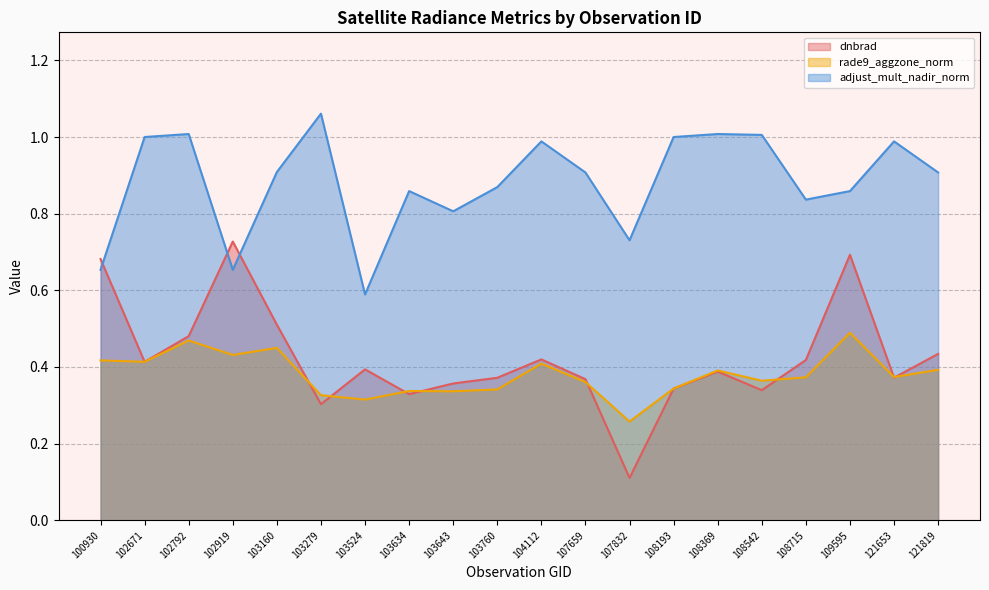

What is the difference between the adjust_mult_nadir_norm values at 121819 and 108715?

0.1